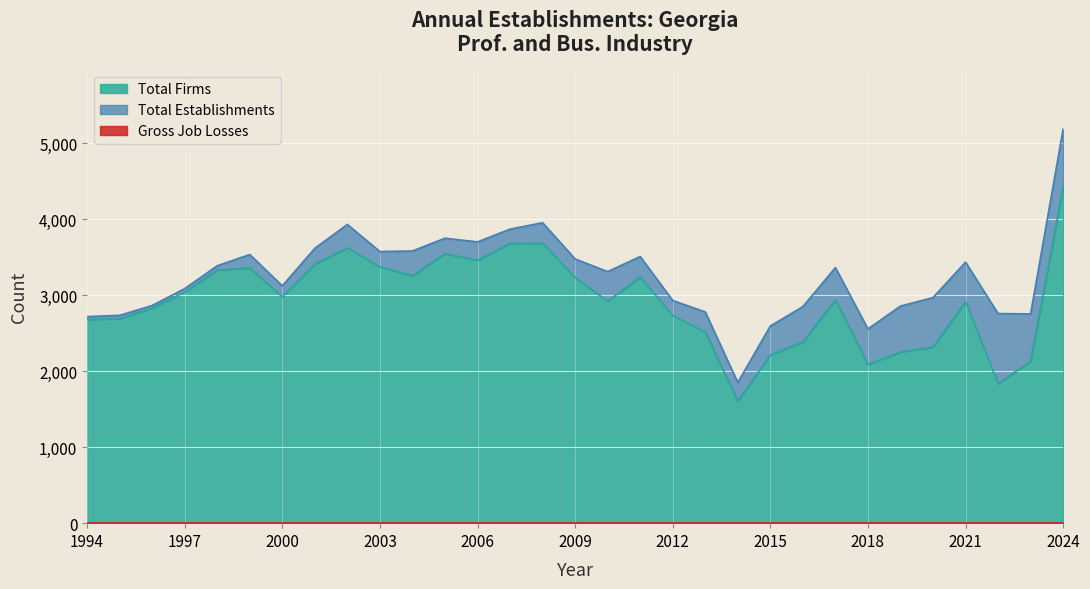

Which series has the widest spread of values?

Total Establishments